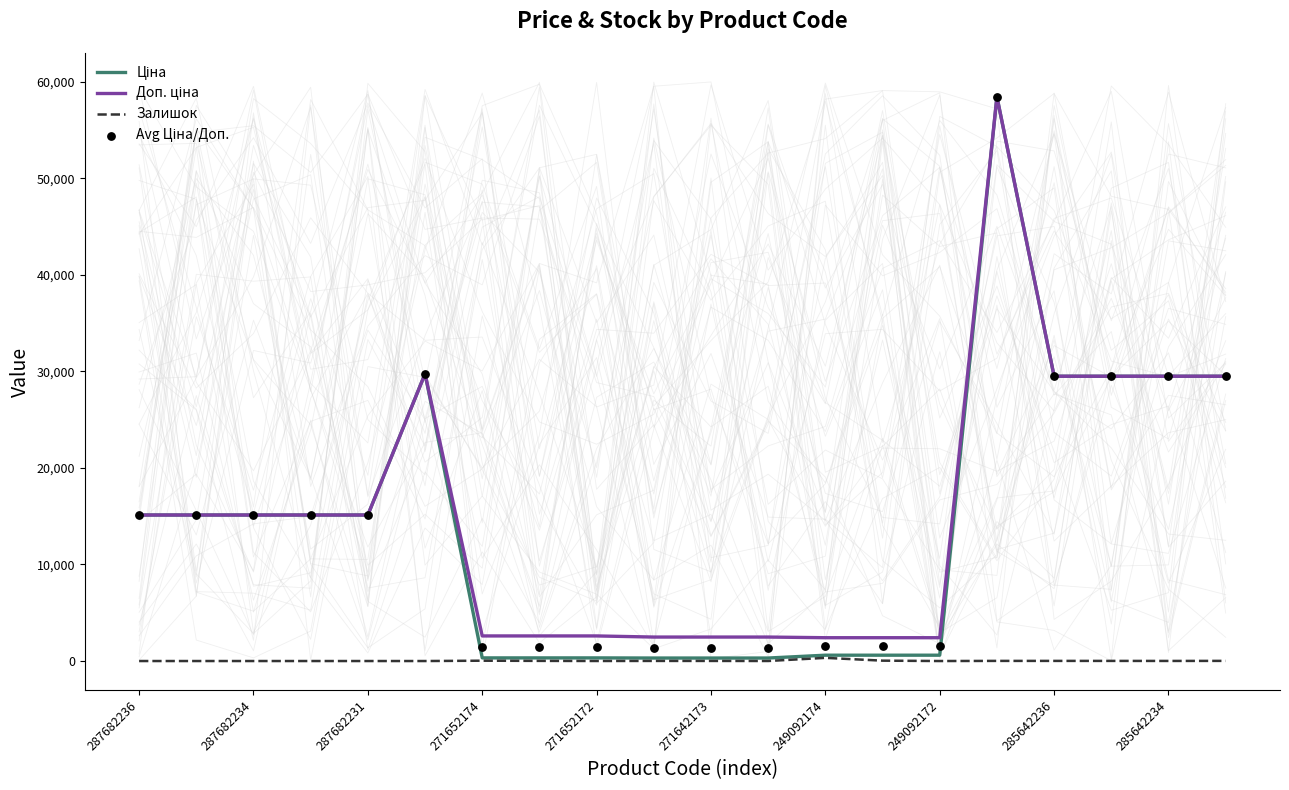

Which series has the largest total across all categories?

Доп. ціна